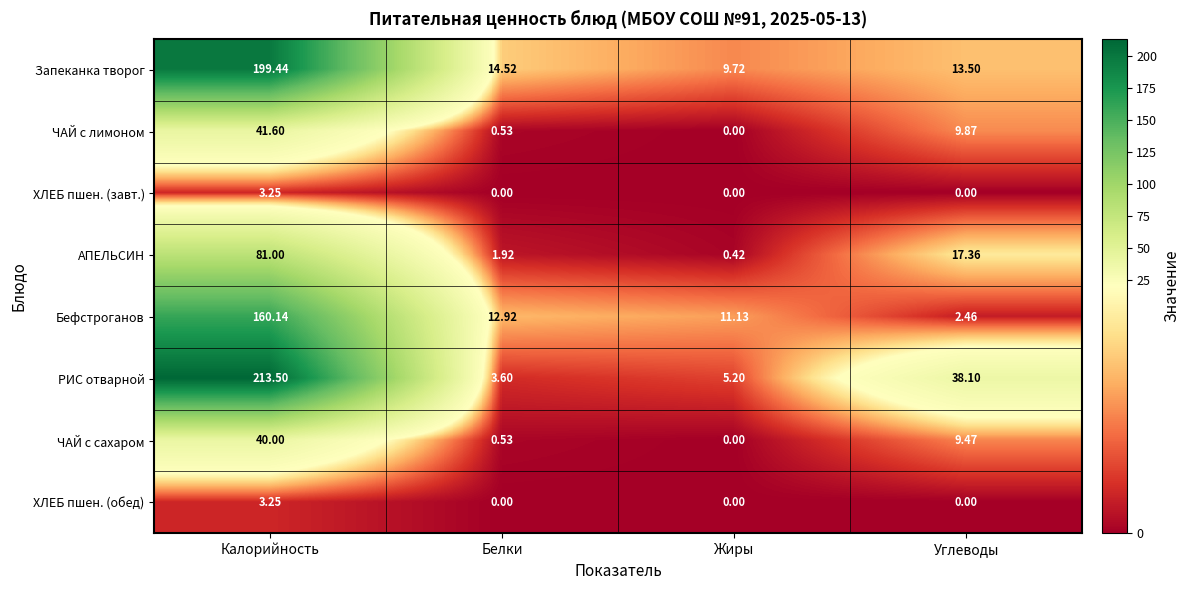

At which label does ЧАЙ с лимоном first exceed 9?

Калорийность